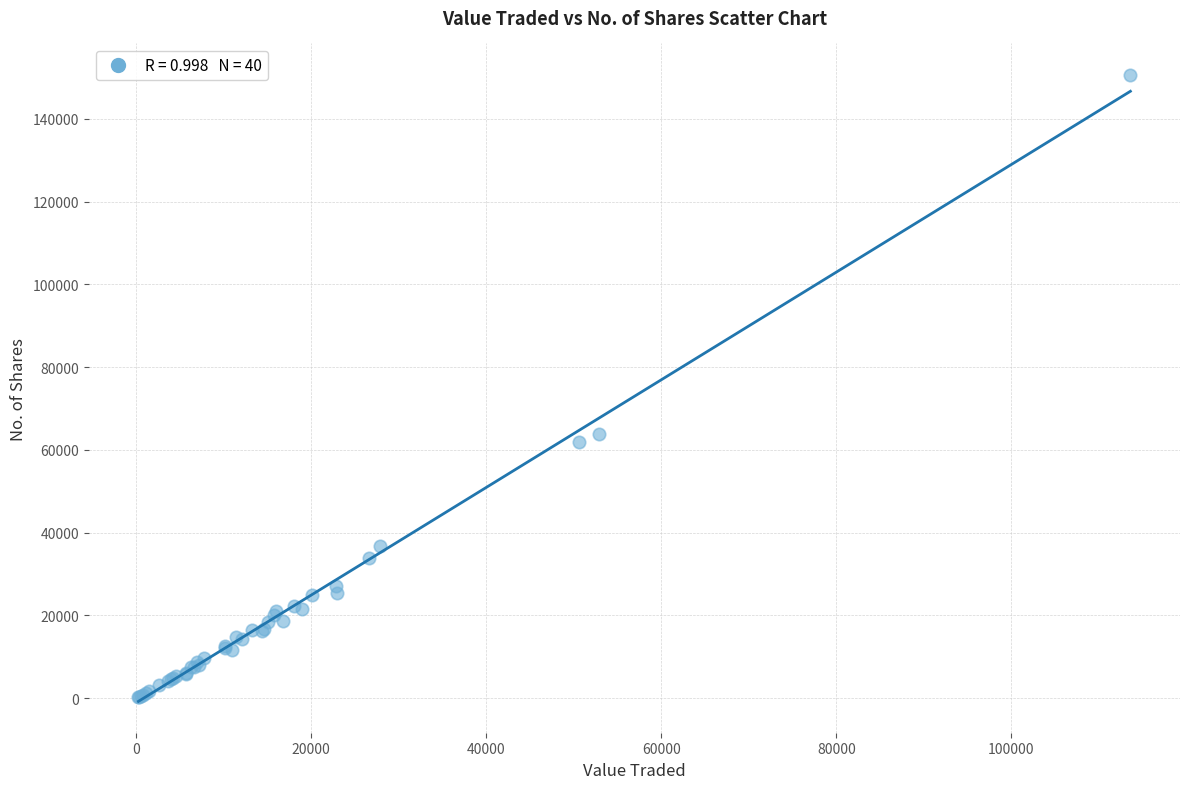

What Y value in the scatter plot is closest to 75471?

63727